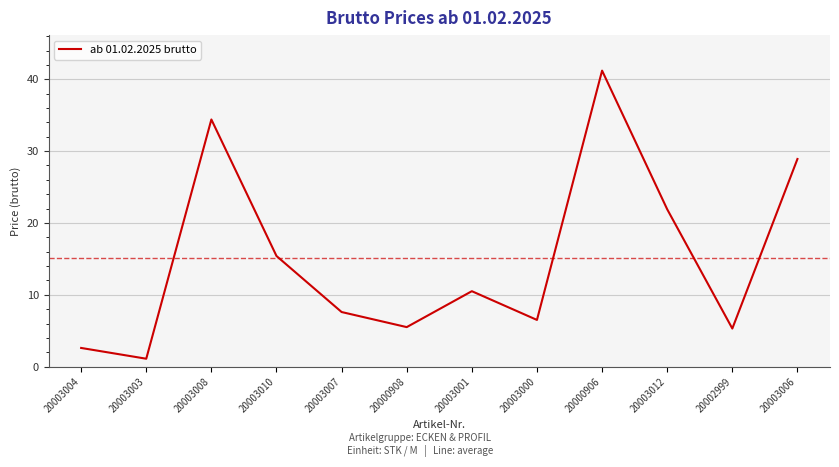

At which category does the chart reach its peak across all series?

20000906